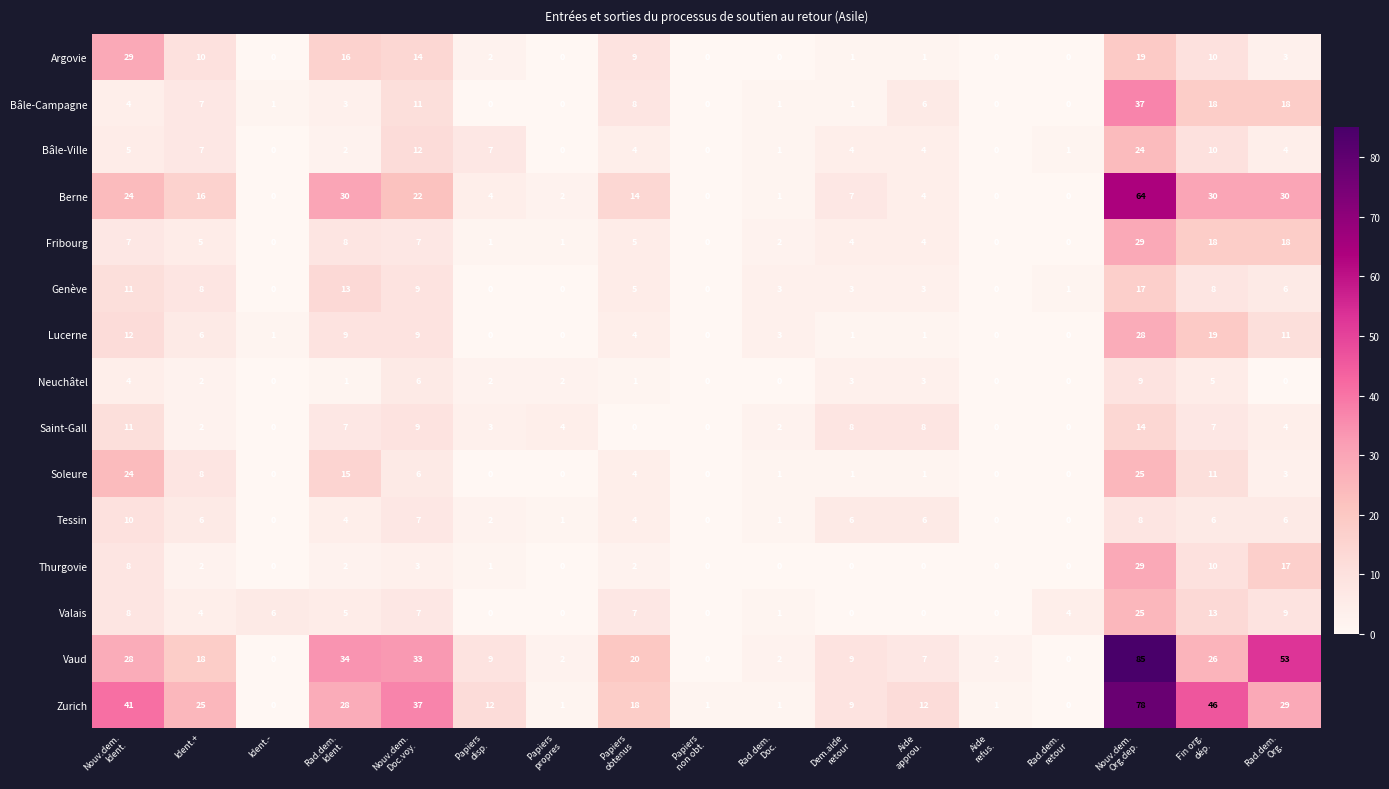

How many distinct data groups are displayed?

15